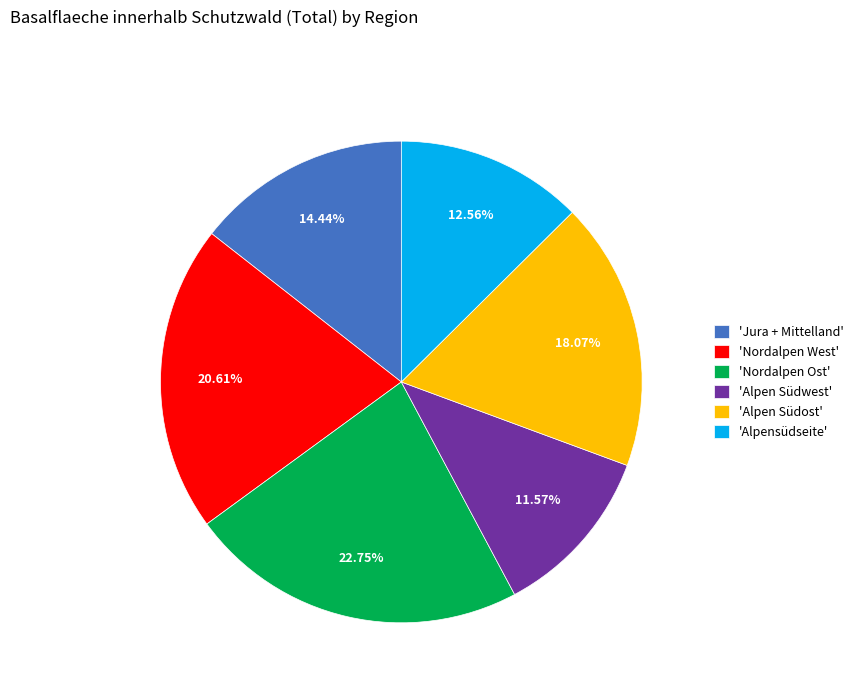

Approximately how many times larger is the value at 'Alpensüdseite' compared to 'Alpen Südost'?

0.7